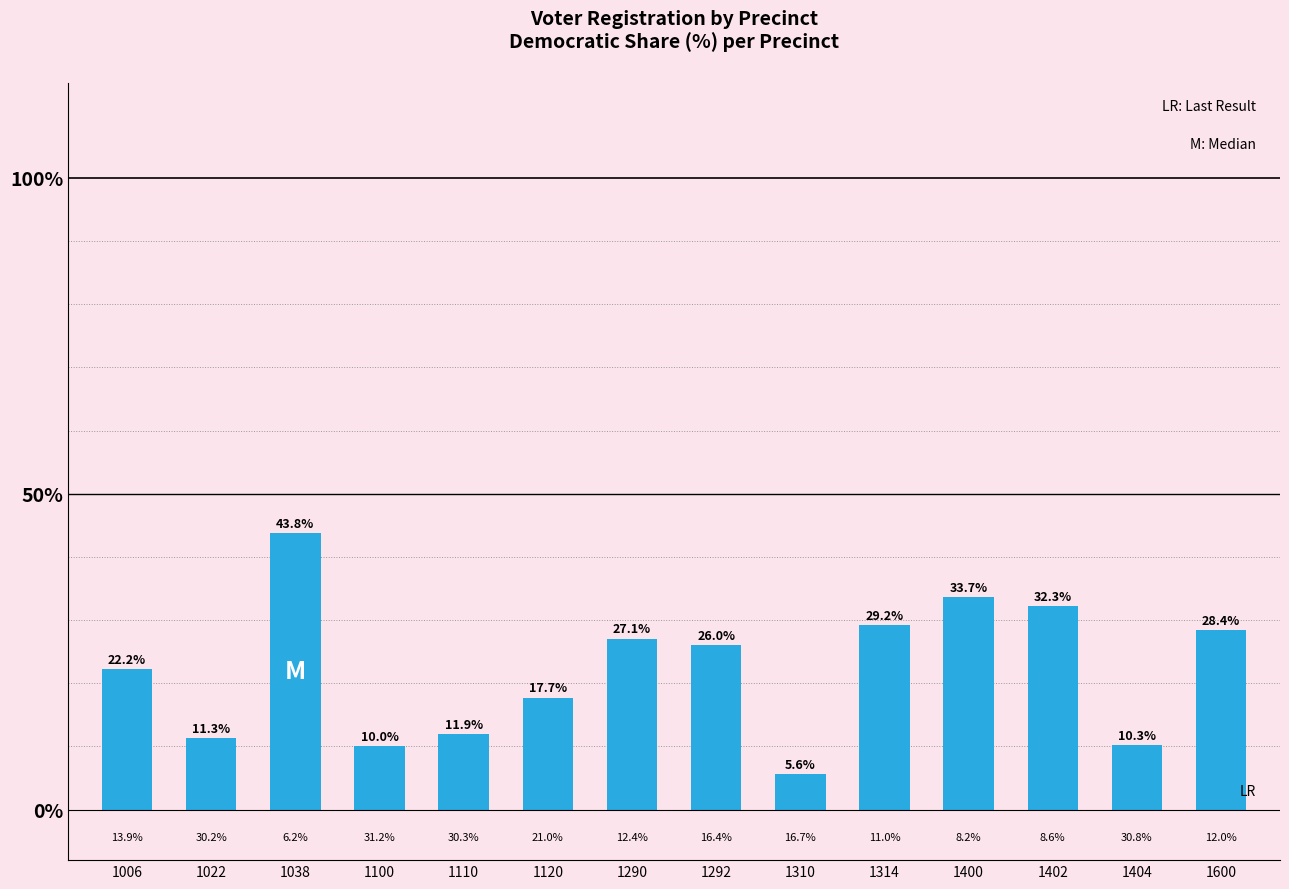

What is the difference between the maximum and minimum values?

38.2